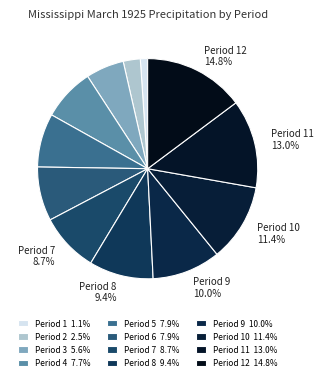

Count the number of slices in the pie.

12